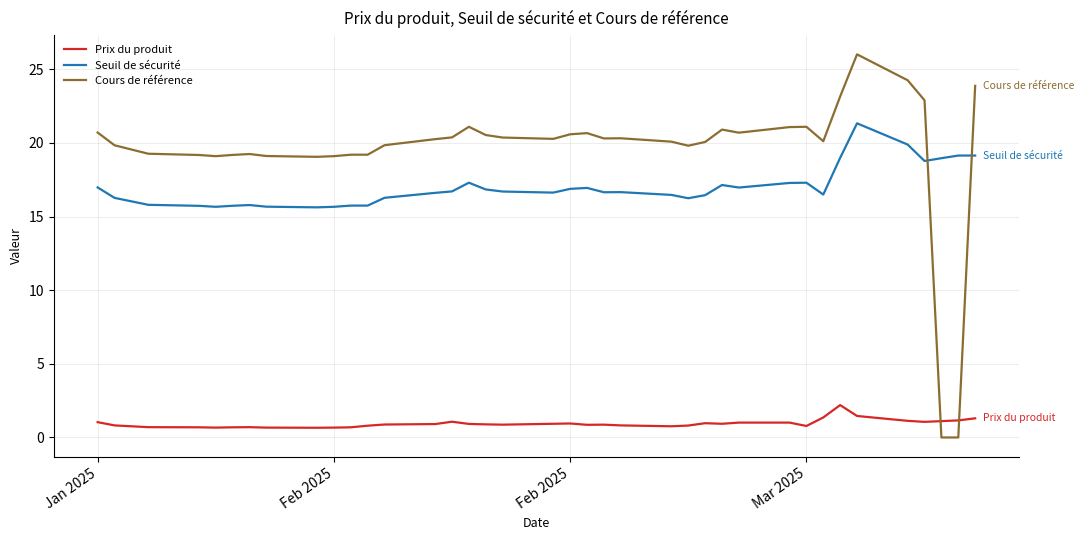

Does the chart have visible grid lines?

Yes